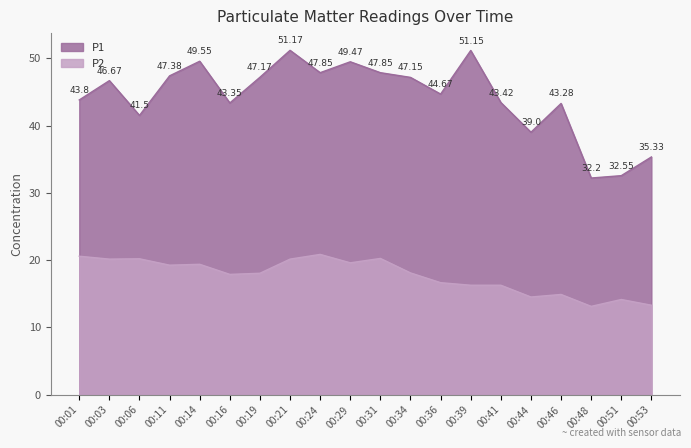

At which category does P2 reach its first local peak?

00:06